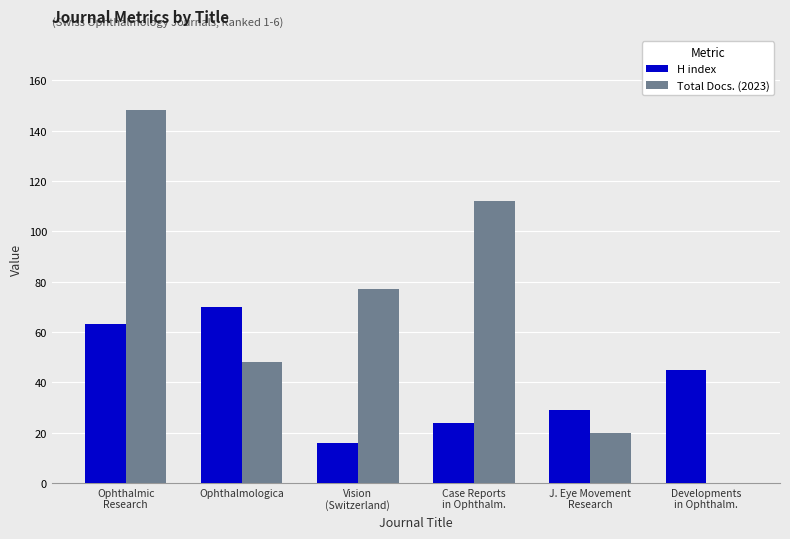

What is the greatest value displayed?

148